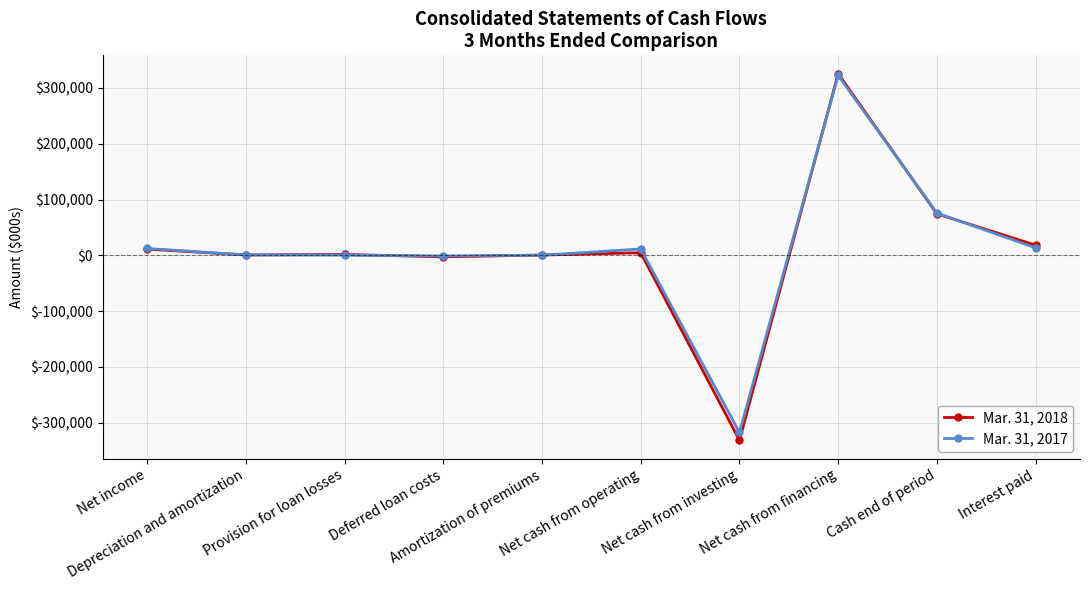

What is the smallest value displayed?

-331401